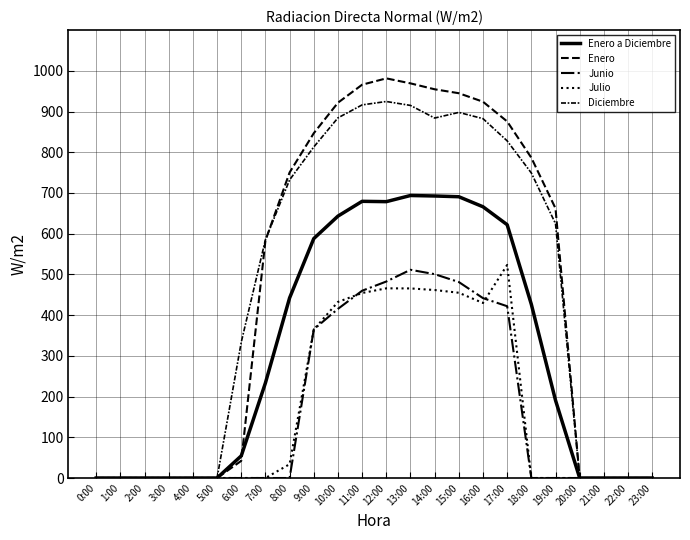

Is this an area chart (filled region under the line)?

No